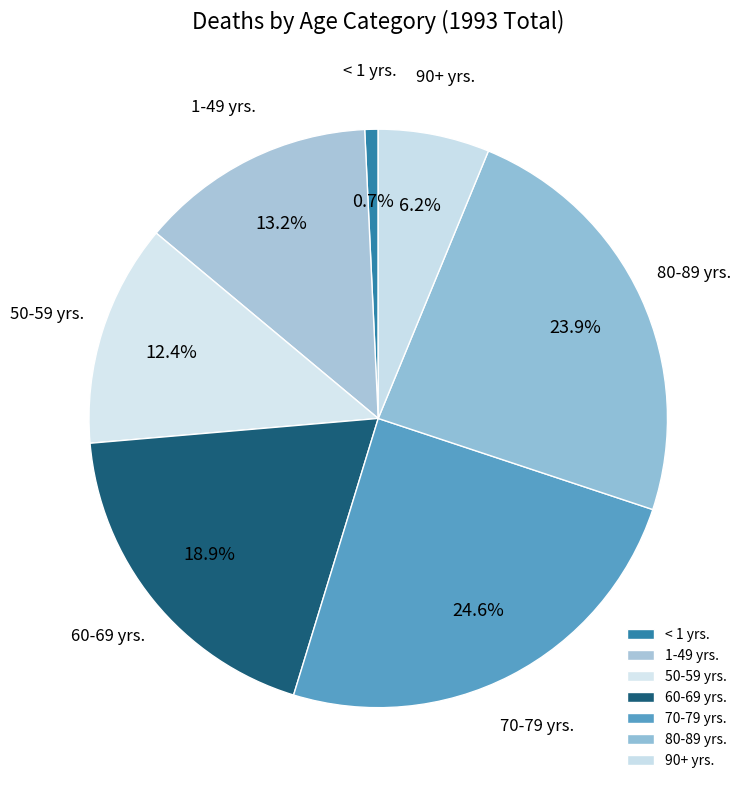

Combined, do 70-79 yrs. and 50-59 yrs. account for over 50%?

No